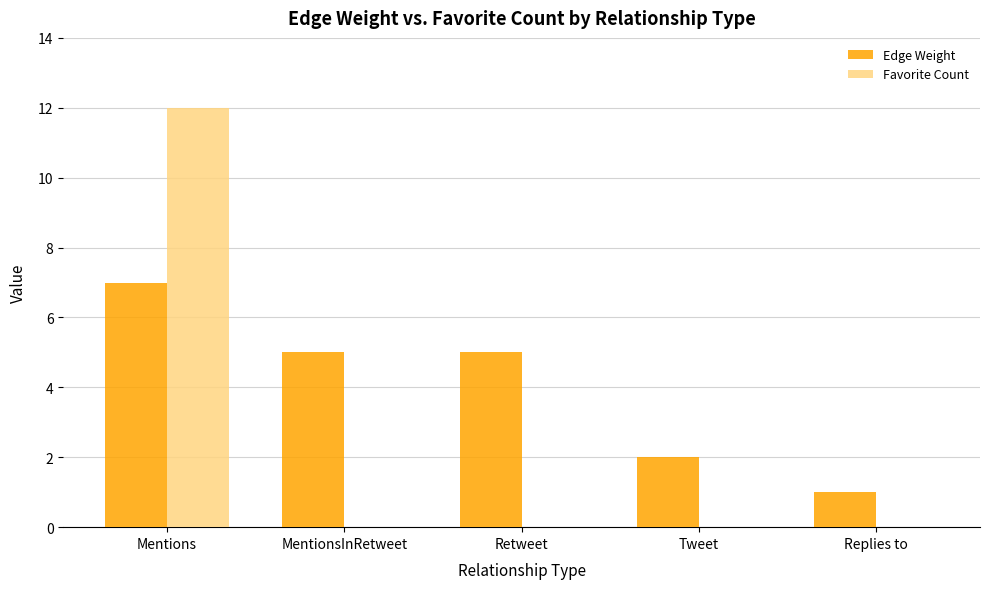

The Favorite Count series shows 0 at Retweet. True or false?

True